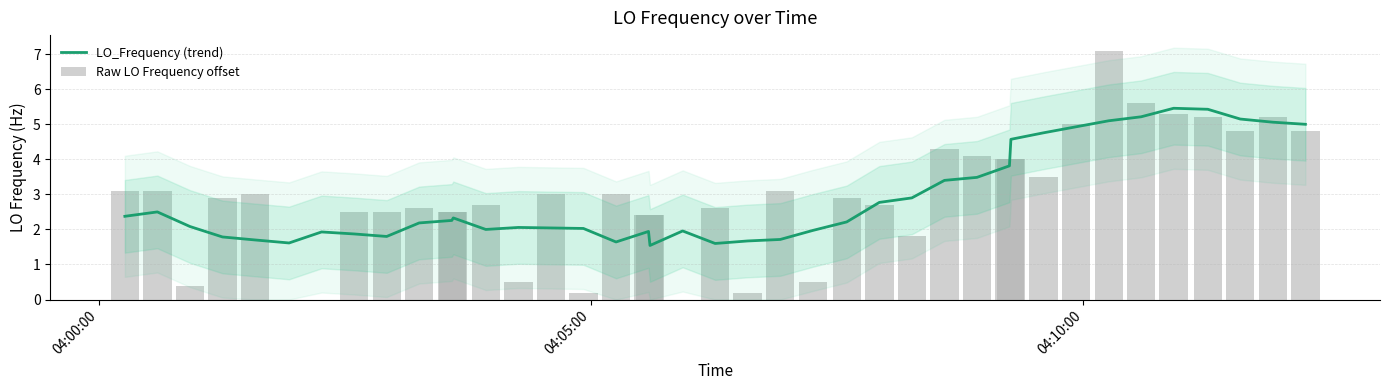

What is the maximum value for LO_Frequency (trend)?

5.5